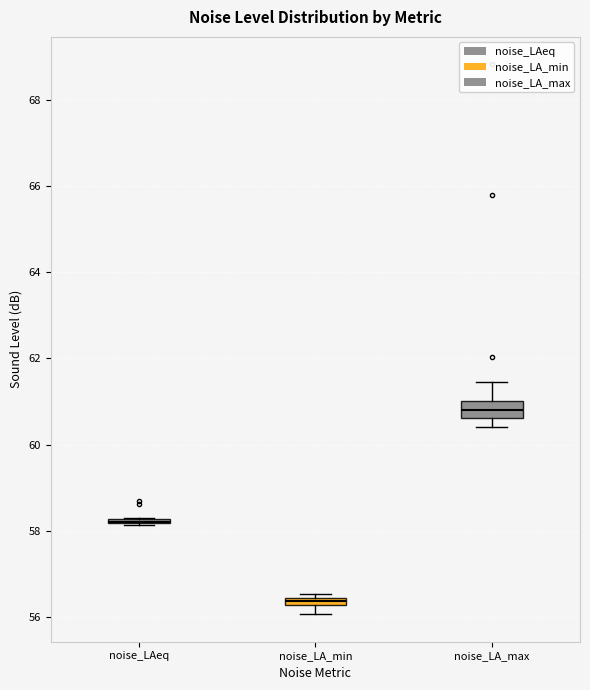

Which box is the tallest, from its lower edge to its upper edge?

noise_LA_max